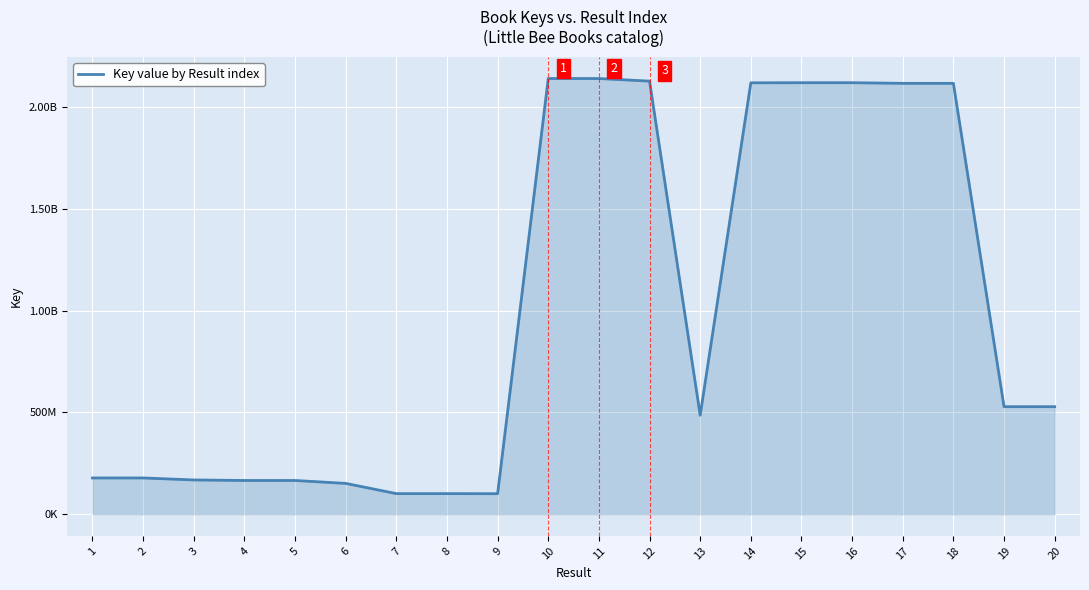

What is the sum of the values at 9 and 10?

2241270433